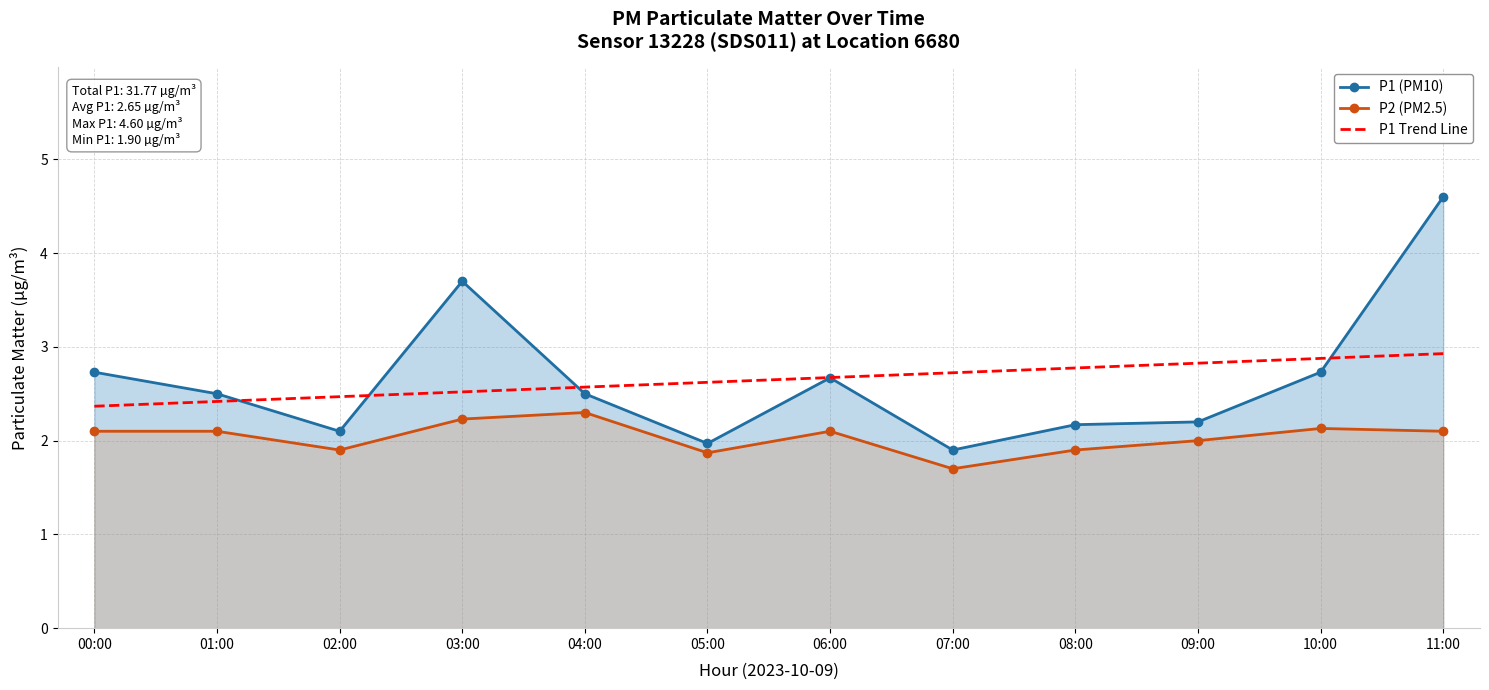

Between 03:00 and 11:00, which series saw the biggest shift?

P1 (PM10)